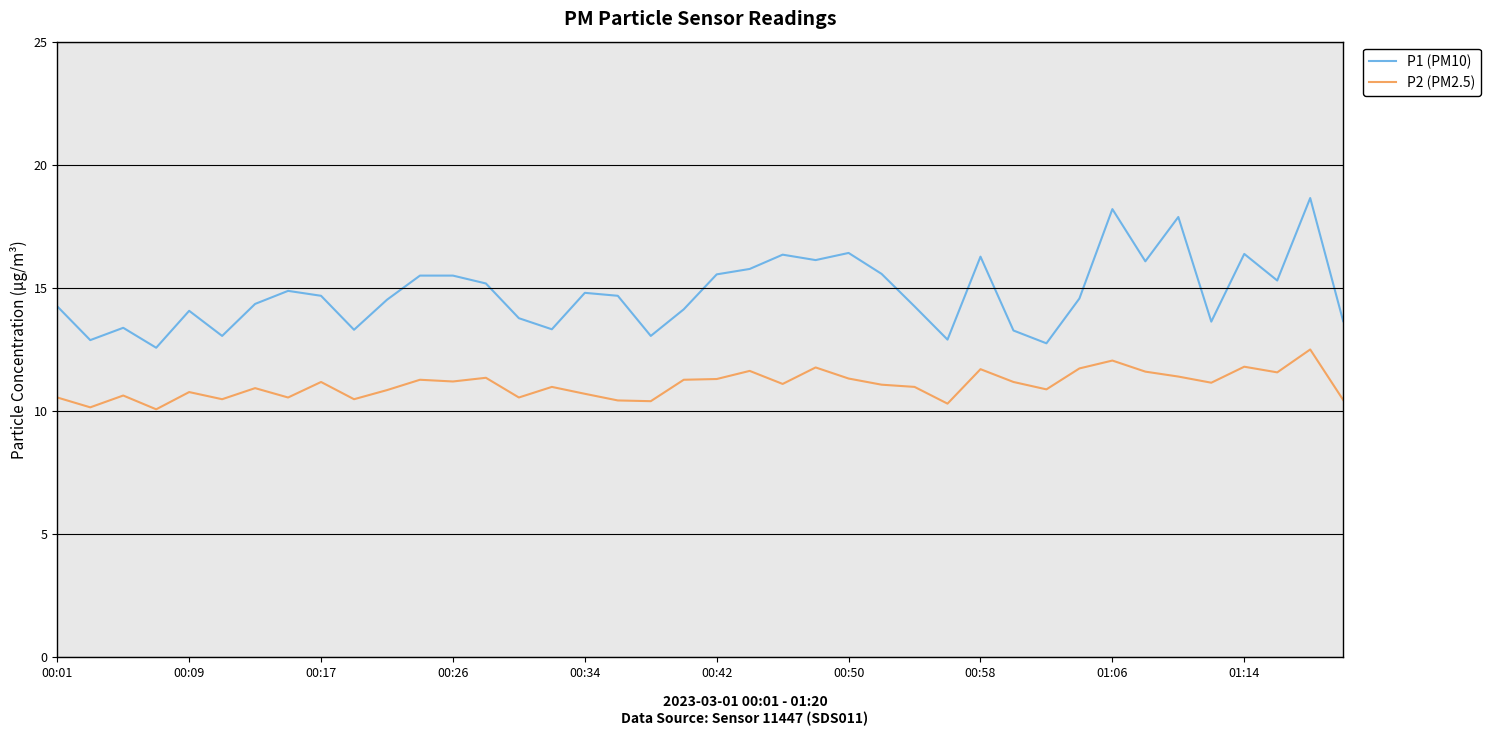

Which series has the largest total across all categories?

P1 (PM10)